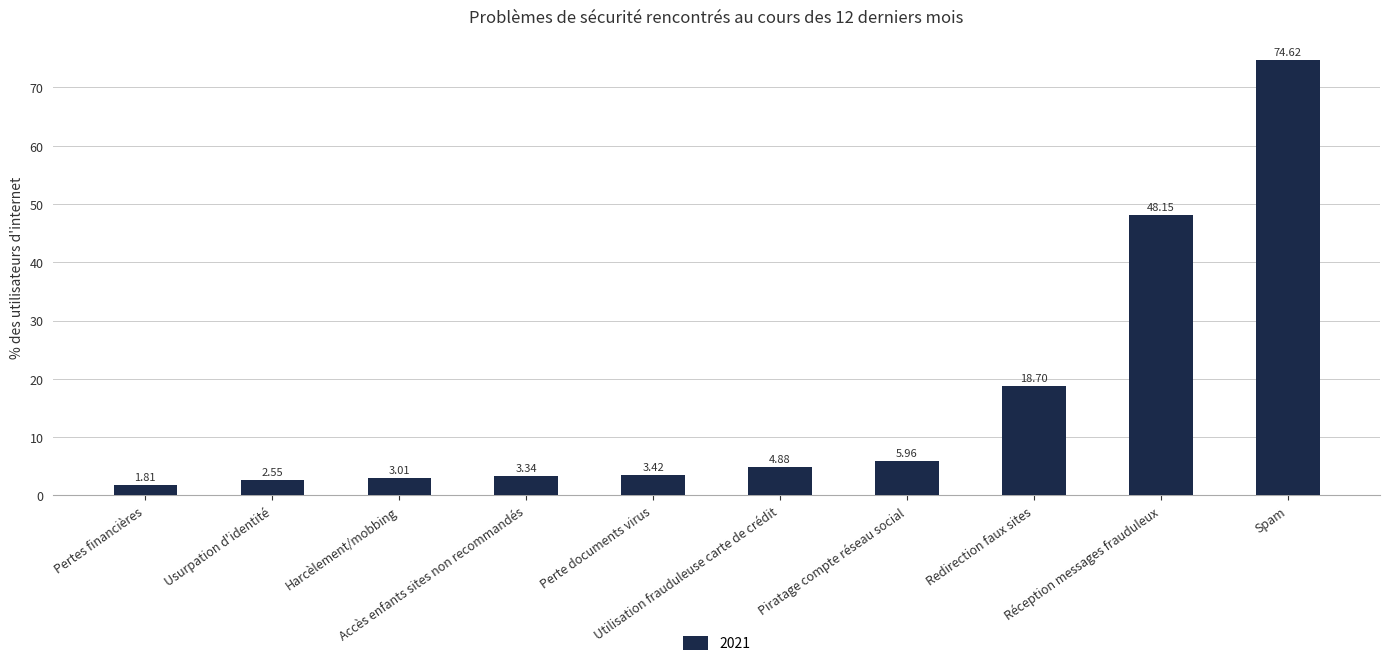

What is the difference between the maximum and minimum values?

72.8